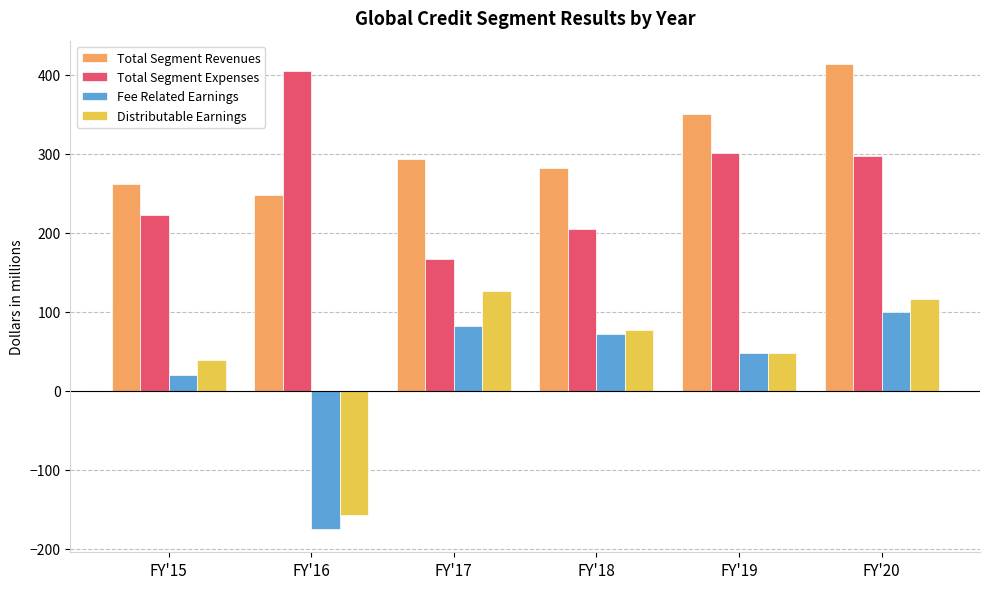

What is the approximate value of Total Segment Revenues at FY'17?

293.4